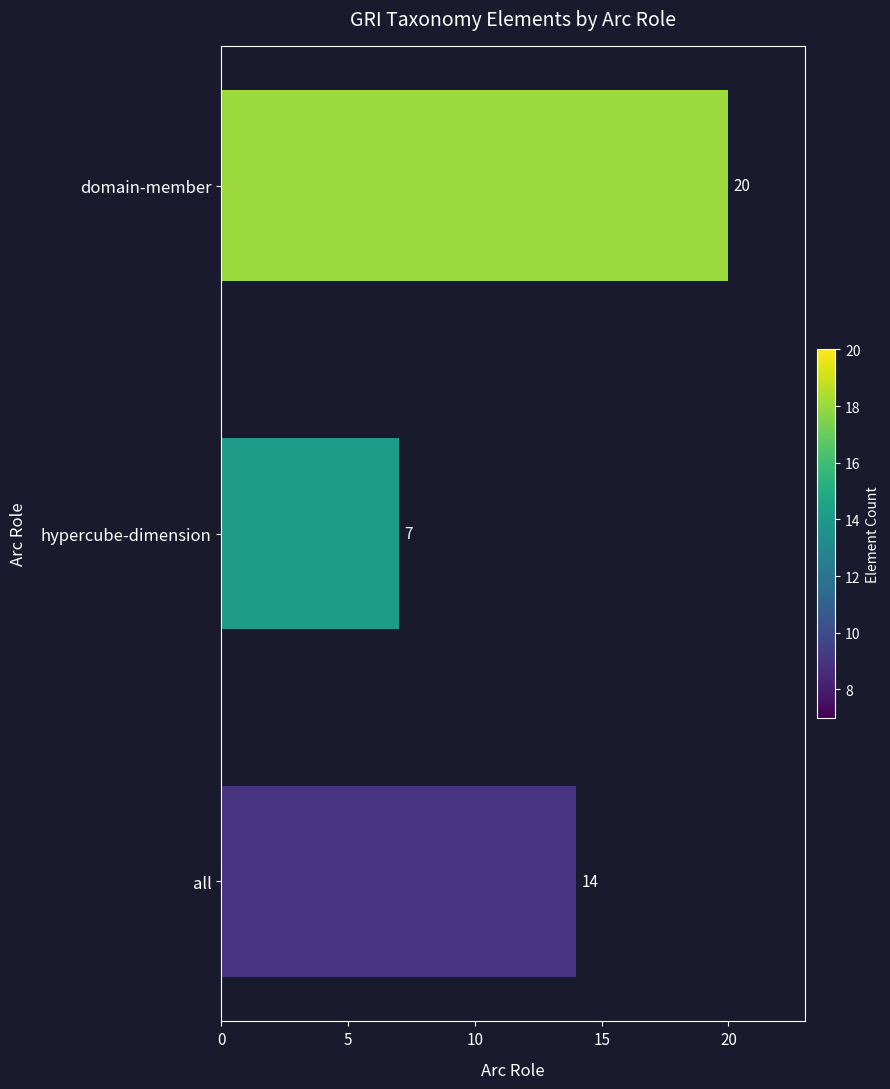

Does the chart contain stacked bars?

No